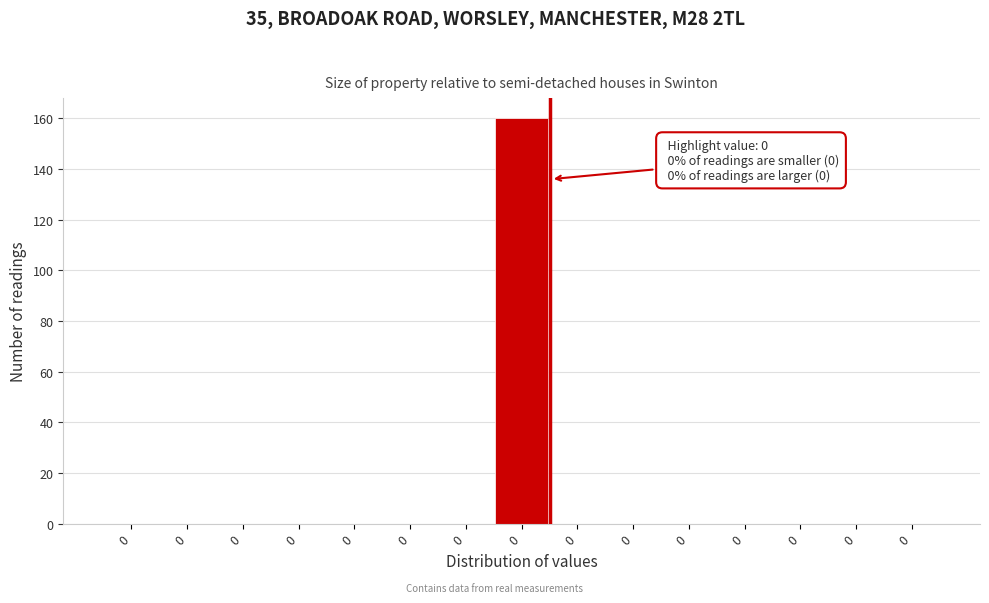

How many data points does each series have?

15